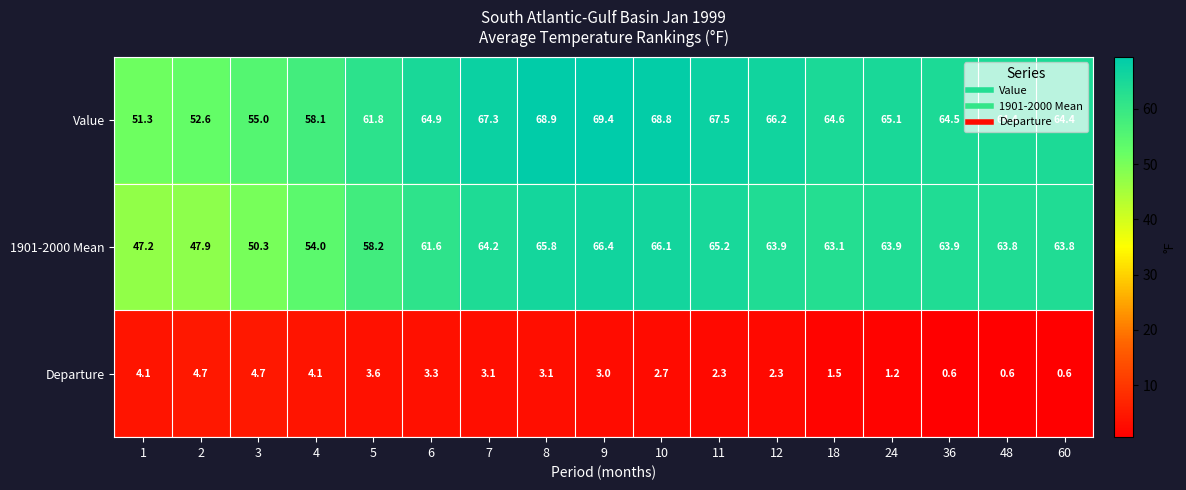

What is the minimum value for 1901-2000 Mean?

47.2